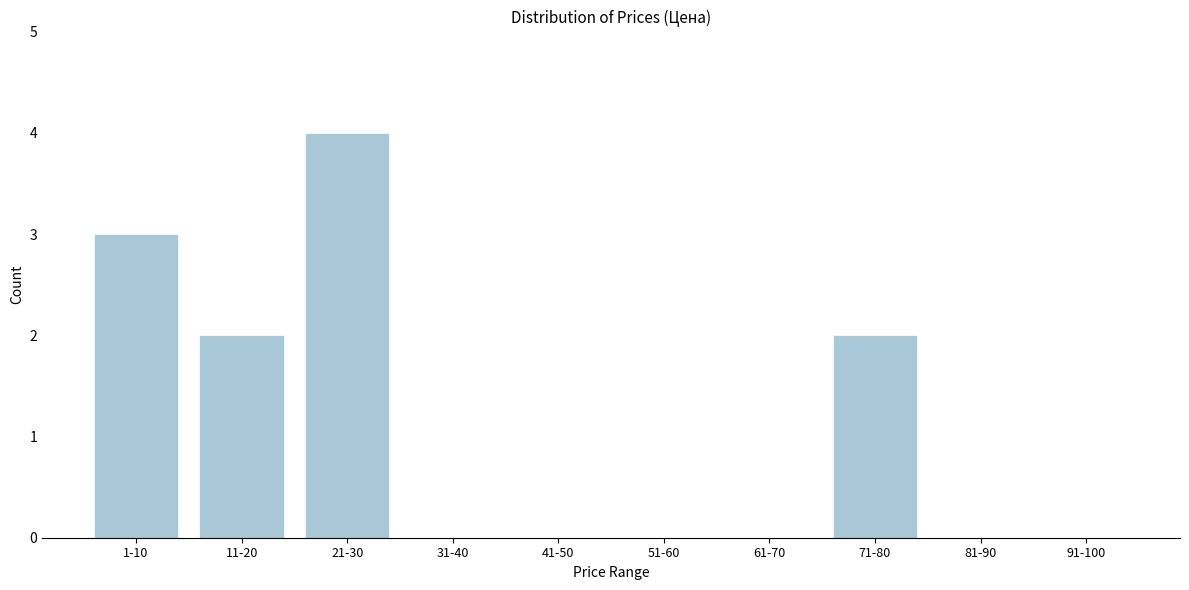

Reading left to right, transcribe all the data shown in this chart.

1-10=3	11-20=2	21-30=4	31-40=0	41-50=0	51-60=0	61-70=0	71-80=2	81-90=0	91-100=0